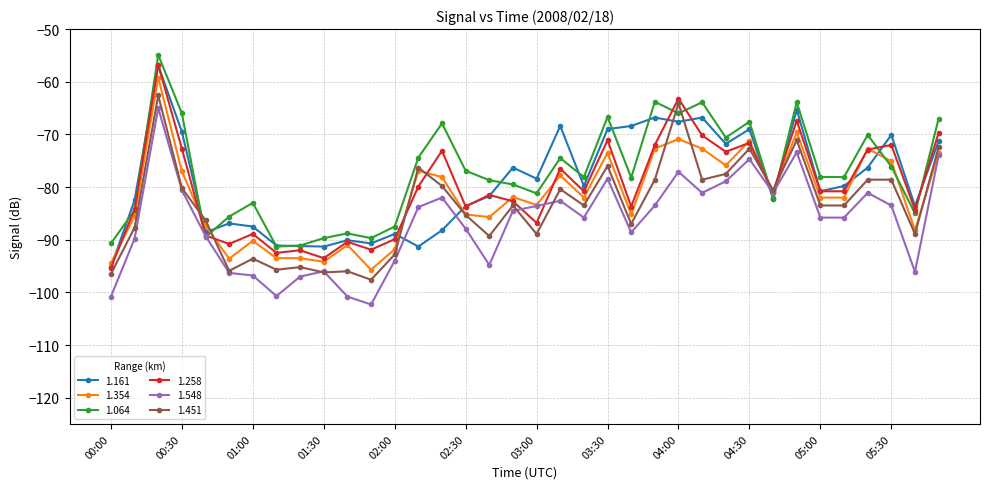

Is this an area chart (filled region under the line)?

No